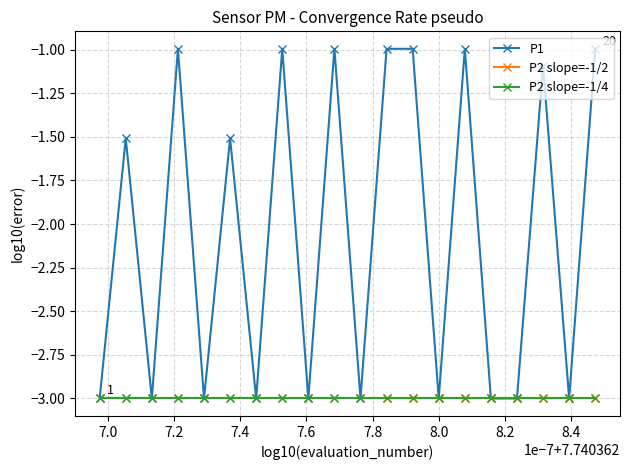

Which series has the largest range (max minus min)?

P1